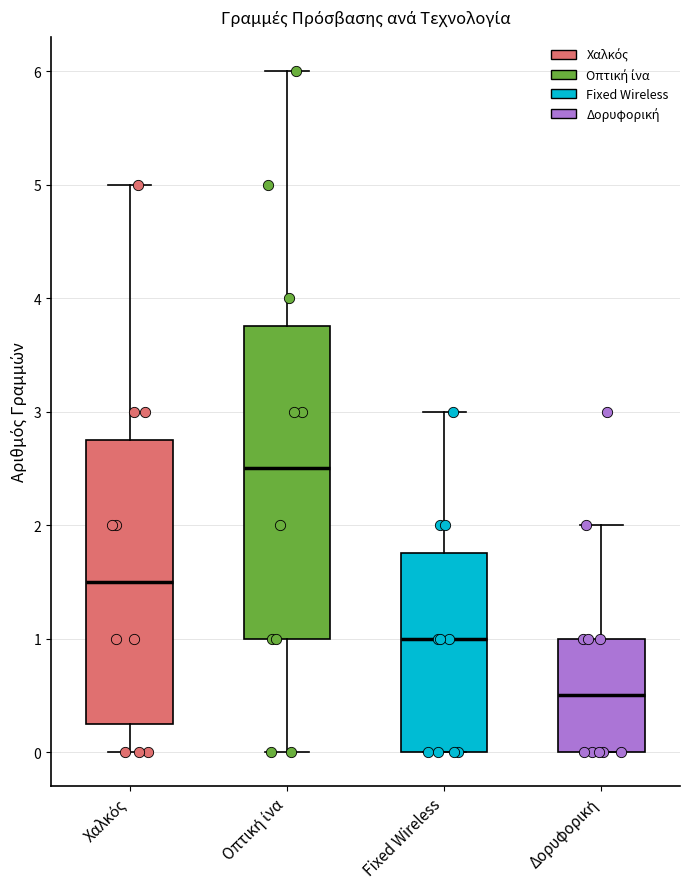

Which box's median line is the lowest?

Δορυφορική